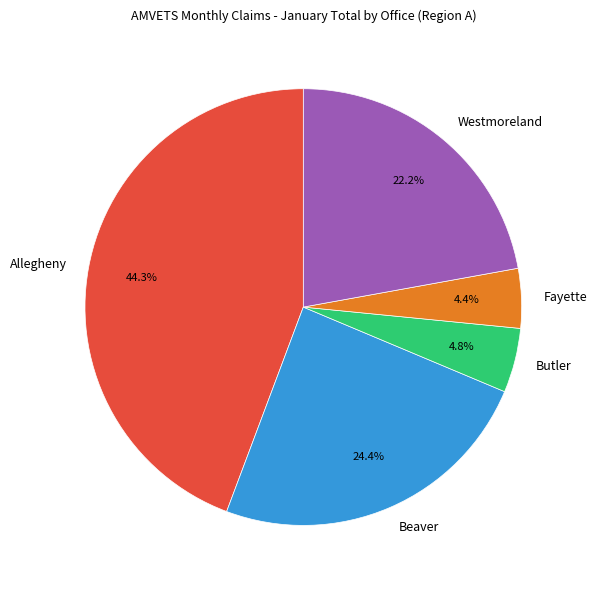

Between Fayette and Allegheny, which is larger?

Allegheny